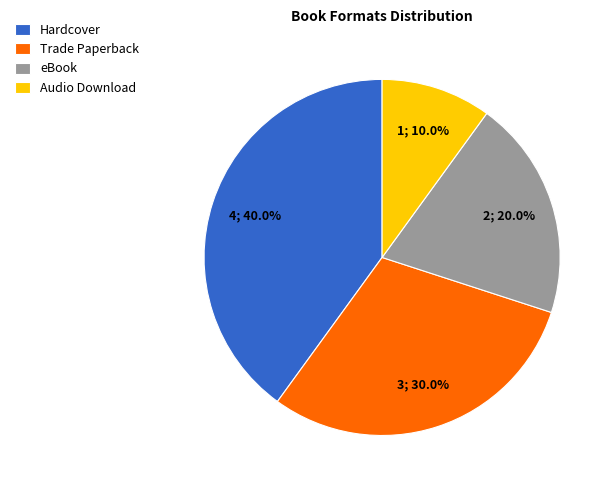

What is the total percentage of Hardcover and Trade Paperback?

70.0%